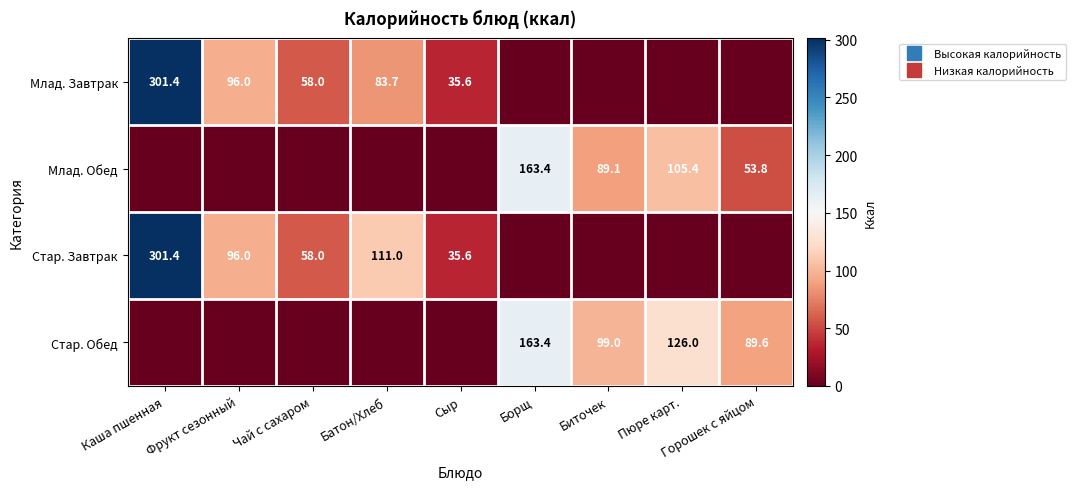

The value of Млад. Завтрак at Чай с сахаром is 58.0. True or false?

True